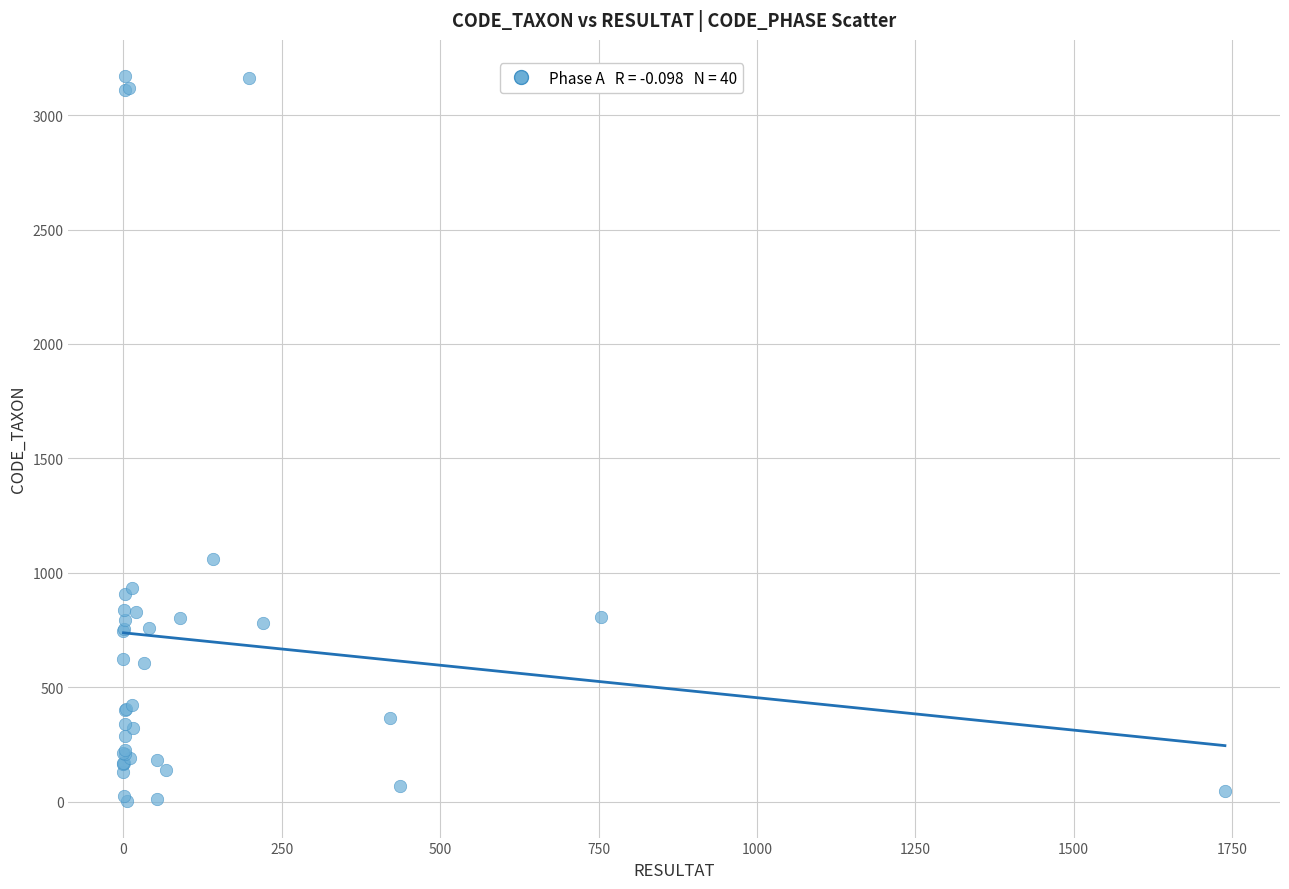

What Y value in the scatter plot is closest to 1586?

1061